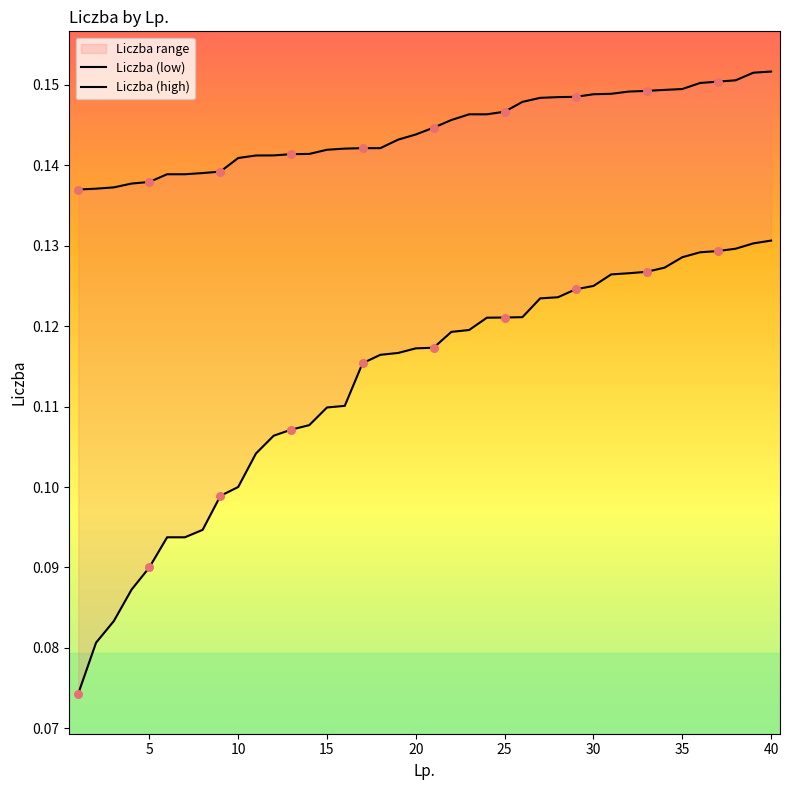

Is the value of Liczba (low) at 12 greater than the value of Liczba (high) at 10?

No